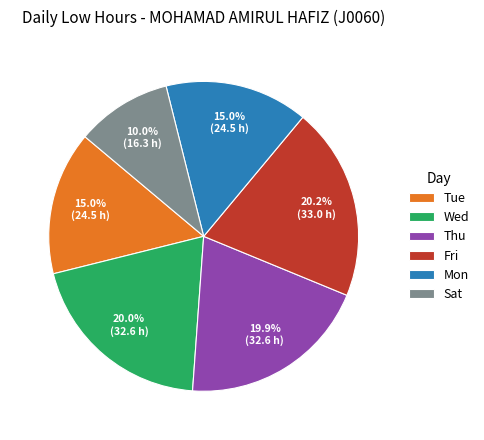

How many slices are in this pie chart?

6